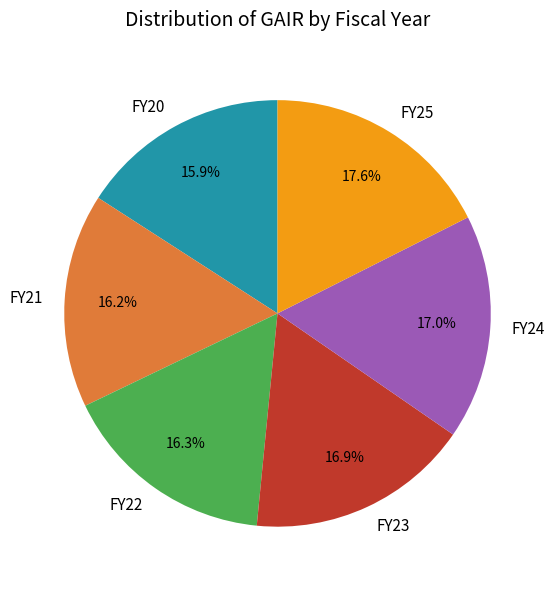

What is the largest slice in the pie chart?

FY25